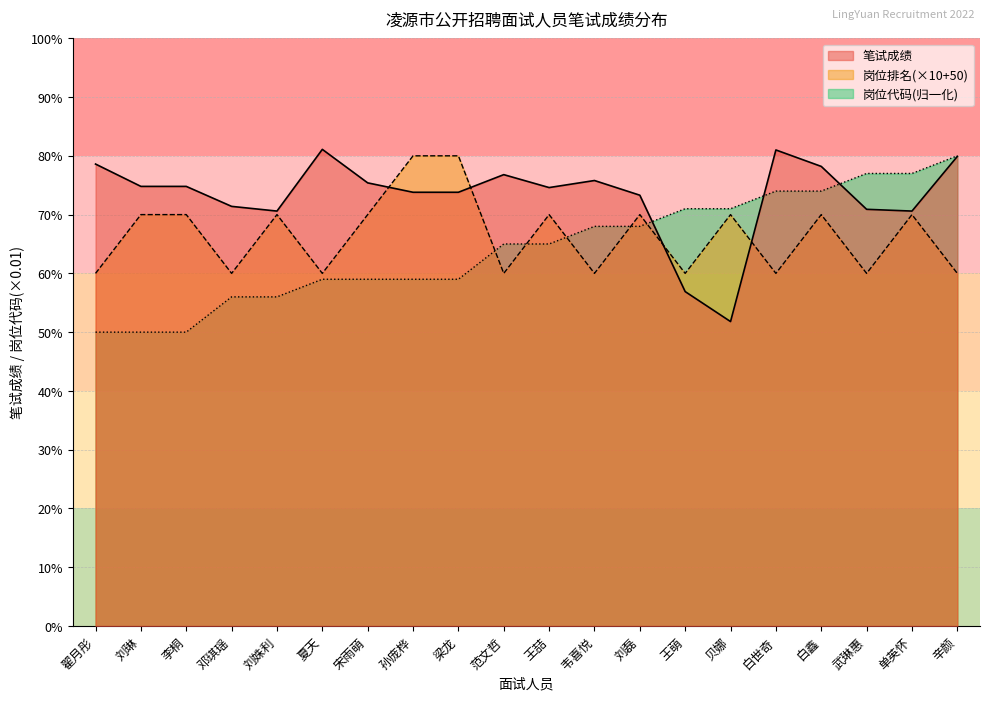

The 笔试成绩 series shows 70.6 at 刘姝利. True or false?

True